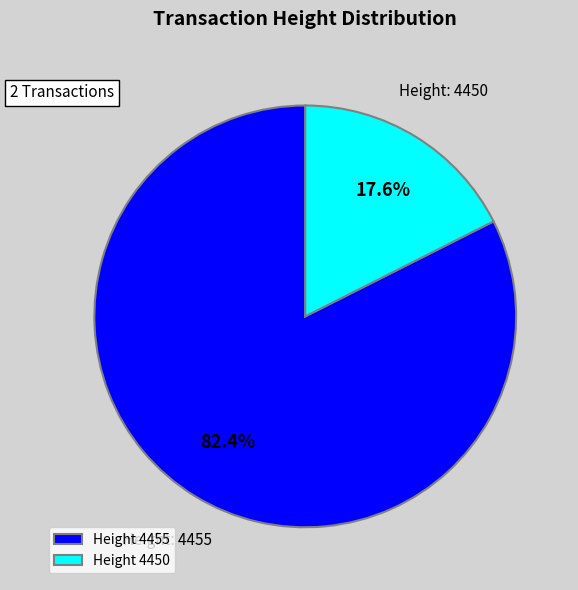

Which slice represents more than half of the pie?

Height 4455